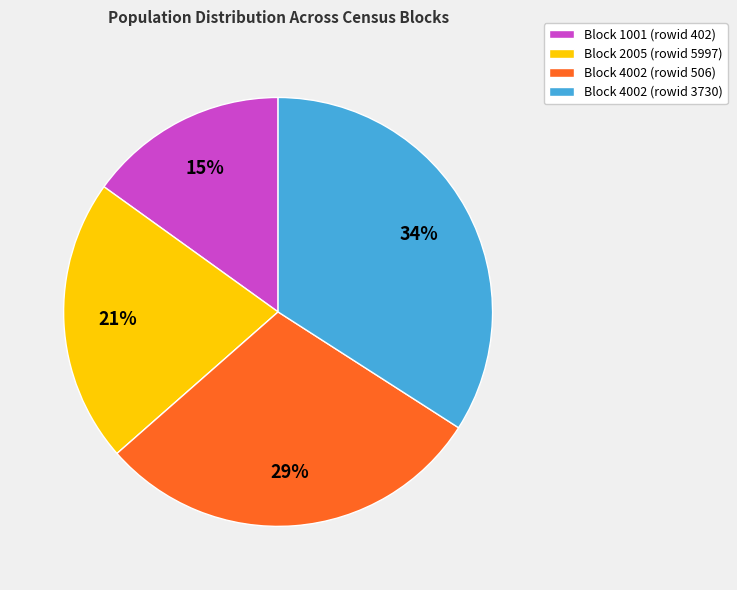

Which has a higher value, Block 4002 (rowid 506) or Block 4002 (rowid 3730)?

Block 4002 (rowid 3730)